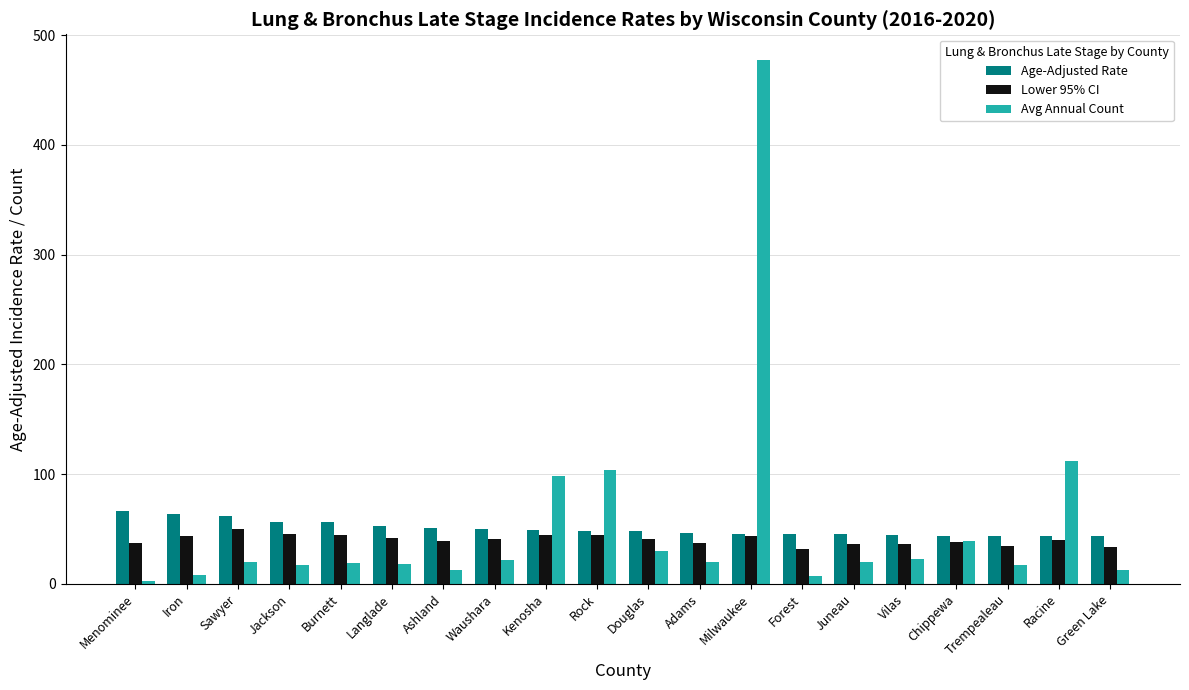

What is the difference between the maximum and minimum values in the Avg Annual Count series?

474.0